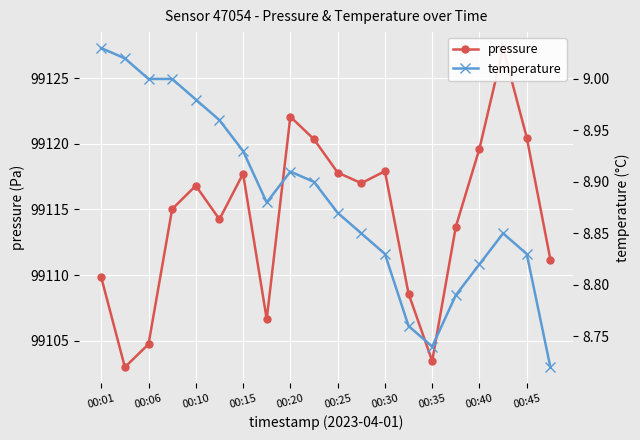

True or false: pressure and temperature cross at least once.

False